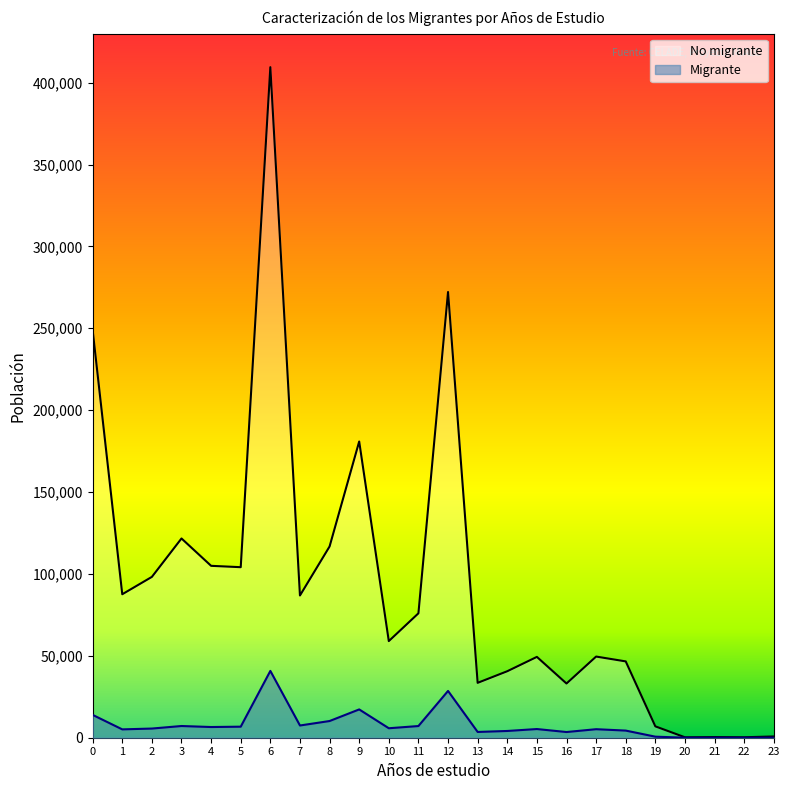

What is the minimum value for No migrante?

259